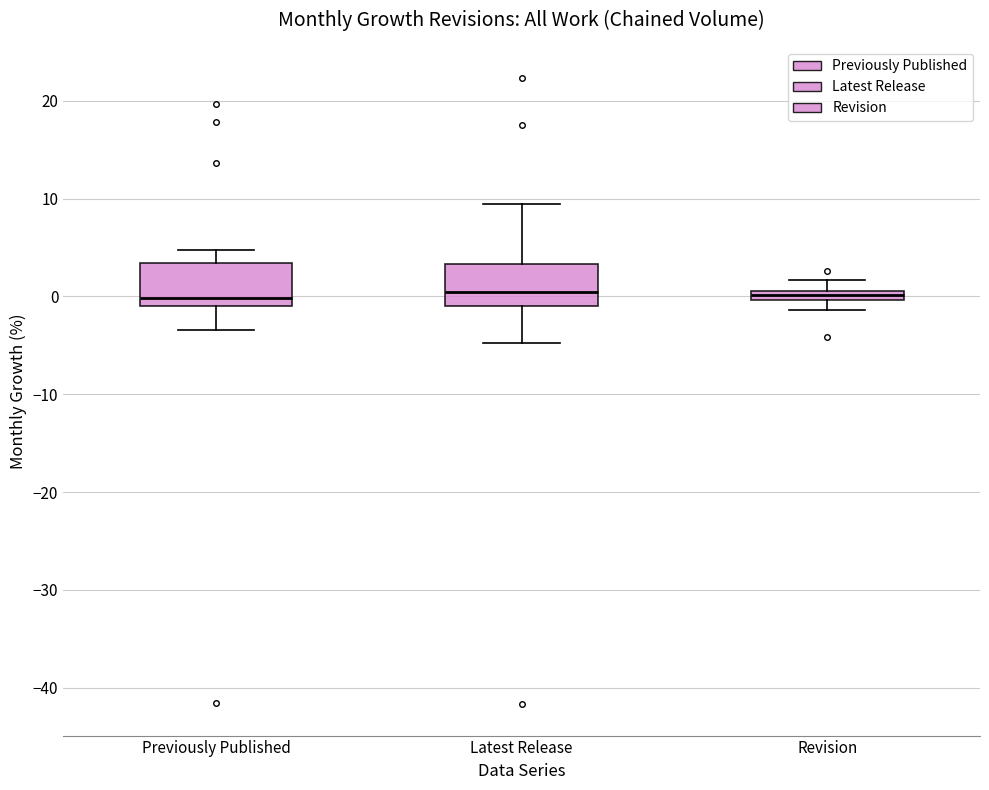

Where does the upper whisker of the box for Revision end on the y-axis? The values are not printed on the chart, so give them approximately, as read against the axis.

2